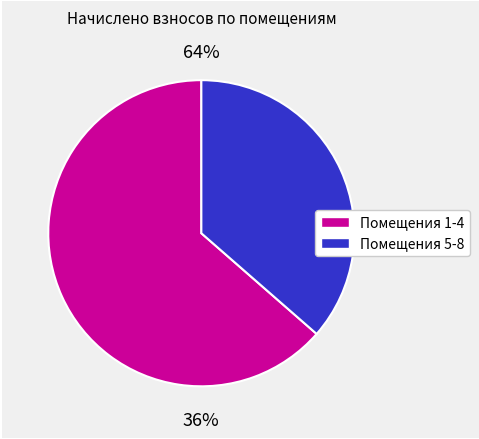

Does 3 represent more than half of the total?

No